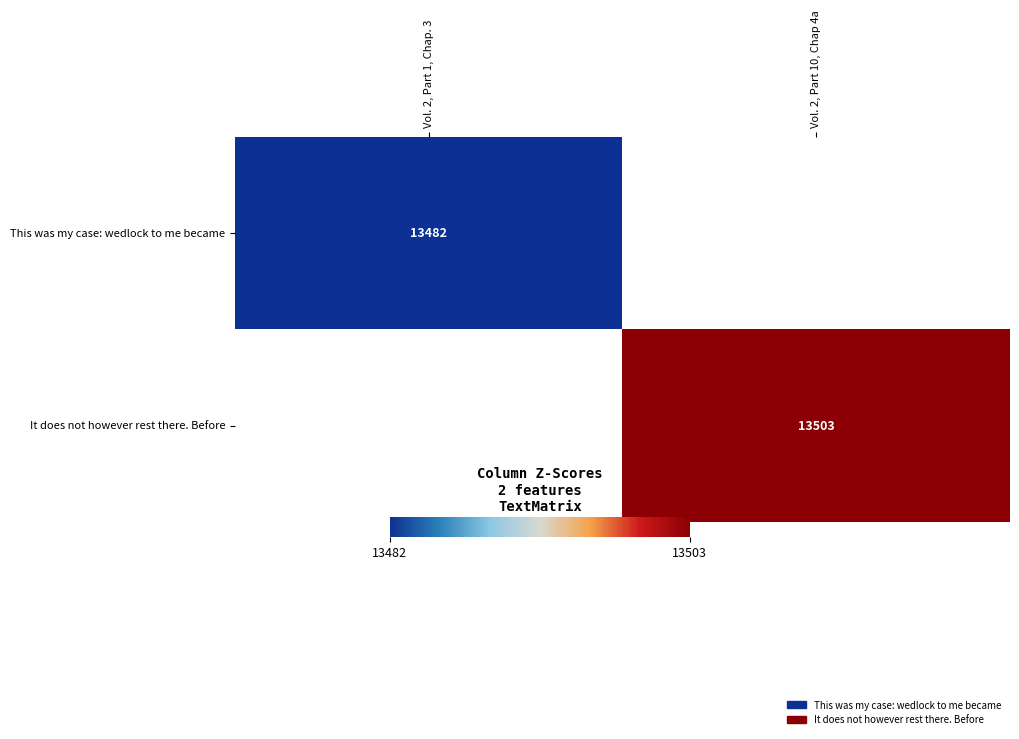

At how many categories does at least one series exceed 13486?

1